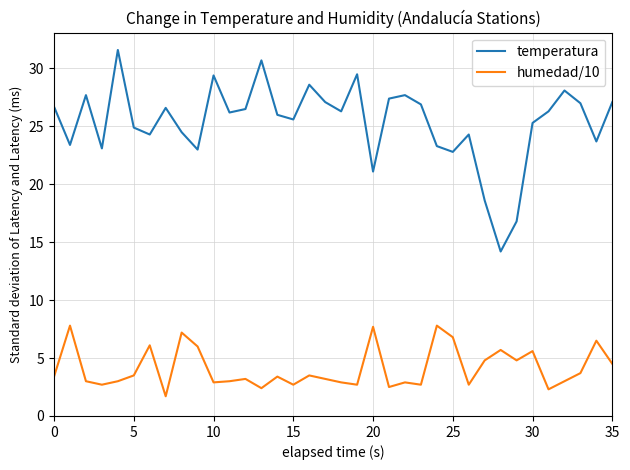

What is the difference between the maximum and minimum values in the temperatura series?

17.4